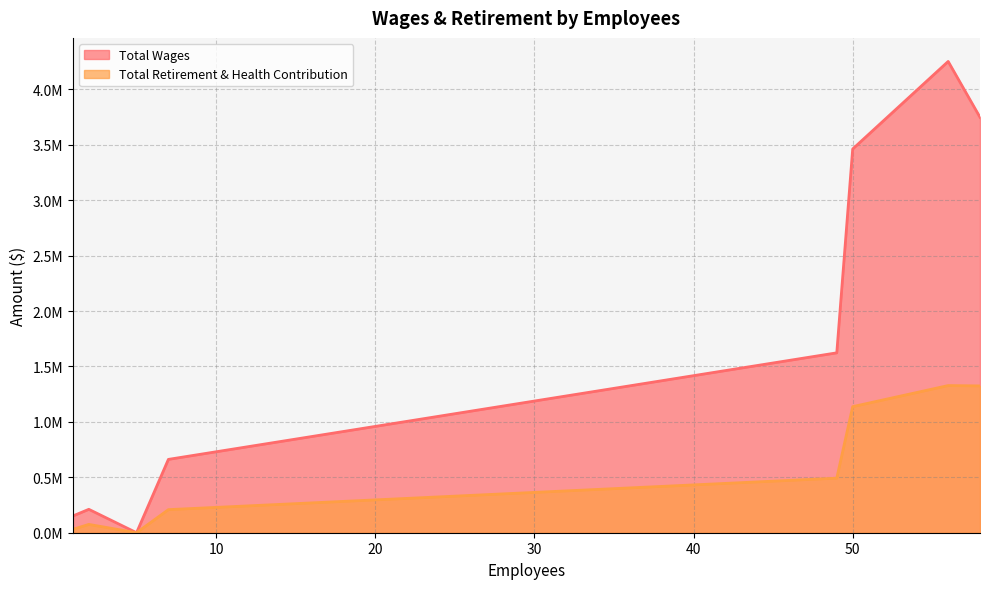

Is the value of Total Retirement & Health Contribution at Maintenance & Operations greater than the value of Total Wages at Tech Dept?

No